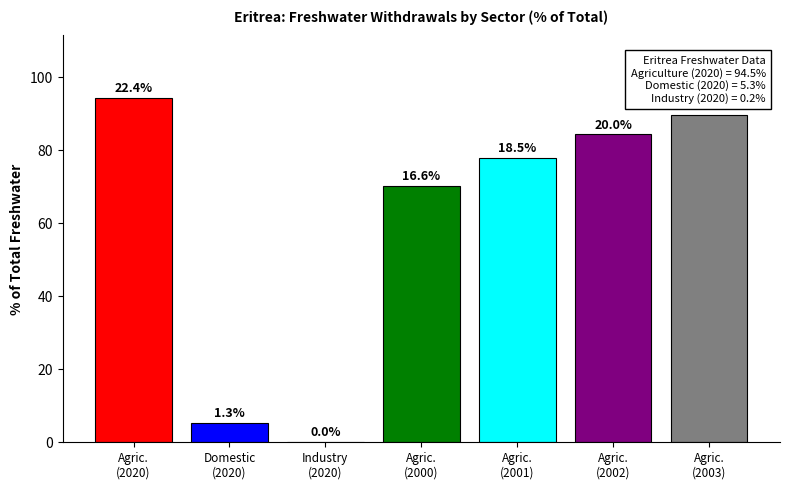

What is the difference between the values at Agric.
(2003) and Agric.
(2000)?

19.7